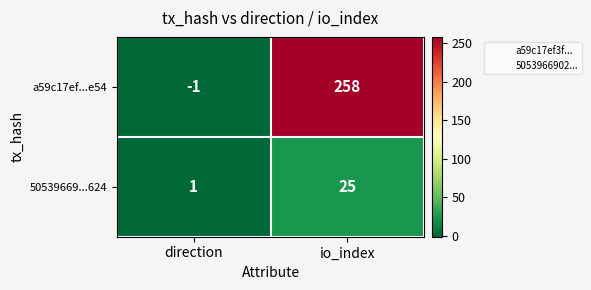

Reading left to right, what are all the values shown in this chart?

a59c17ef...e54: direction=-1	io_index=258
50539669...624: direction=1	io_index=25